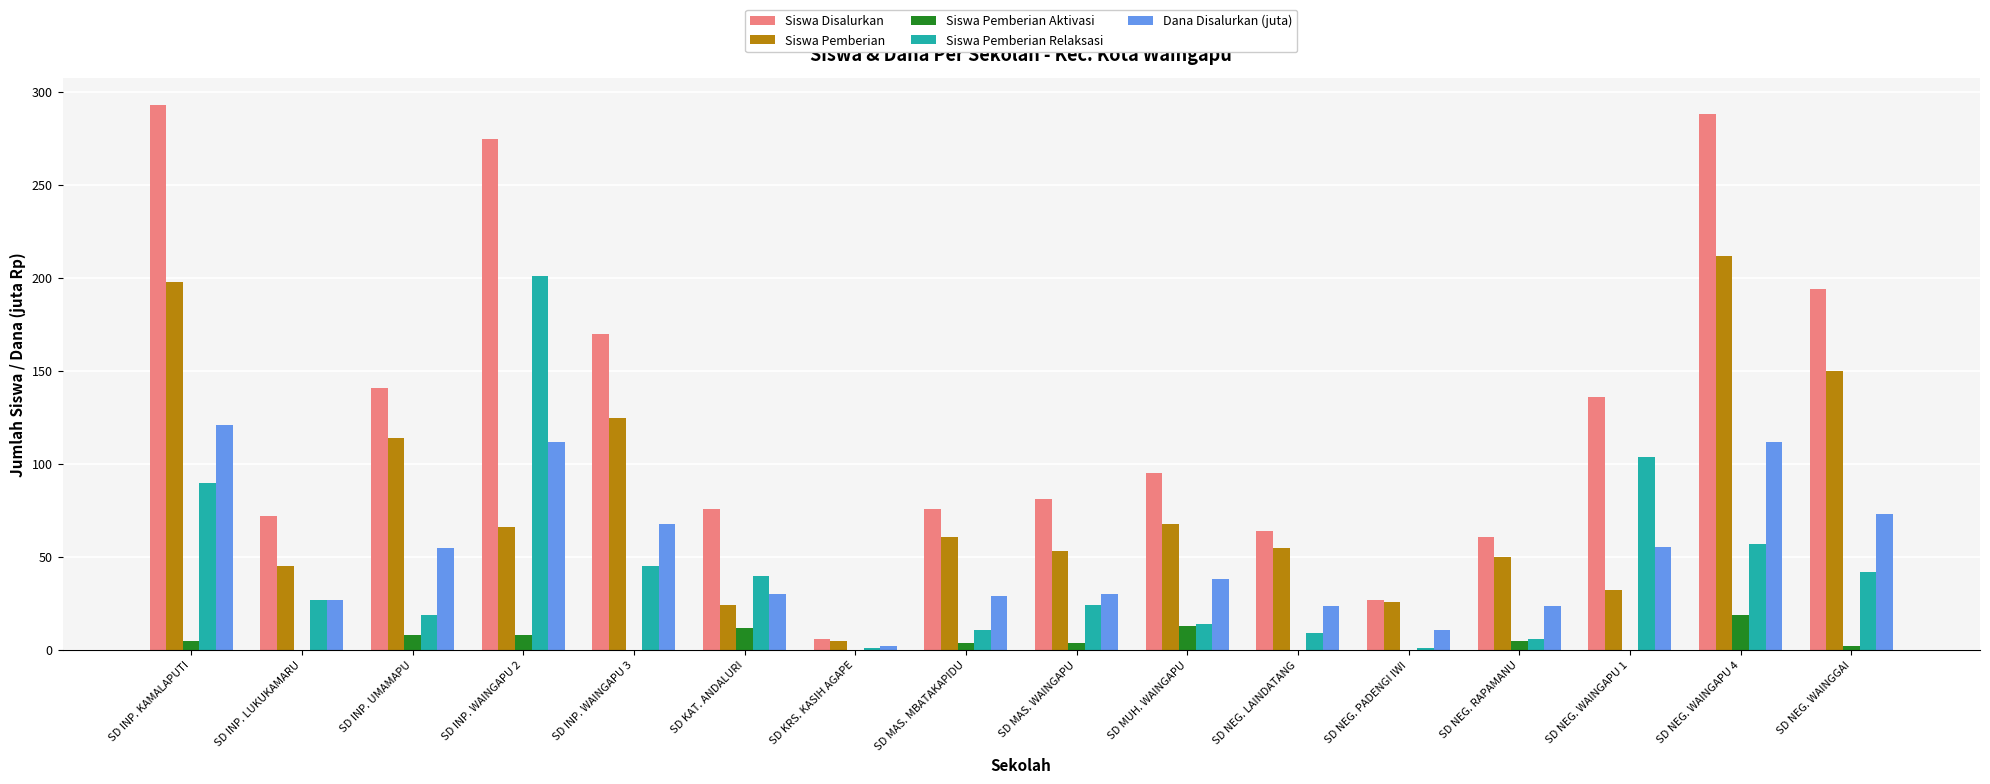

The Siswa Disalurkan series shows 95.0 at SD MUH. WAINGAPU. True or false?

True